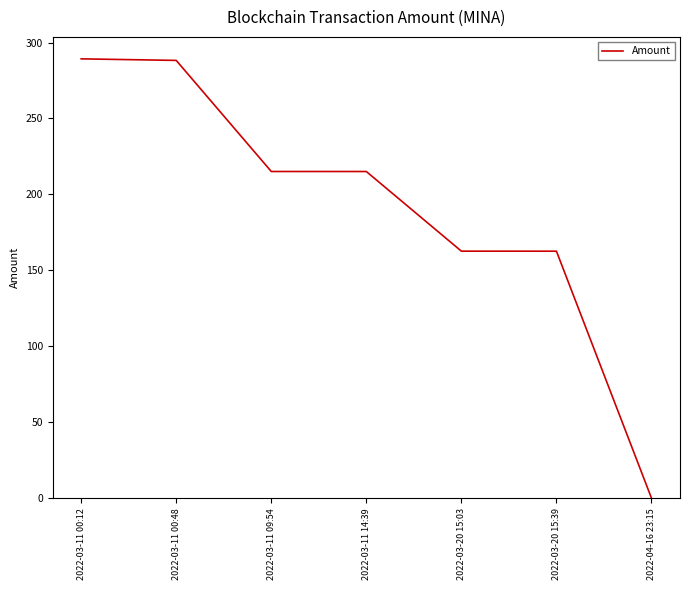

What is the change in value from 2022-03-11 00:12 to 2022-03-20 15:03?

-126.6